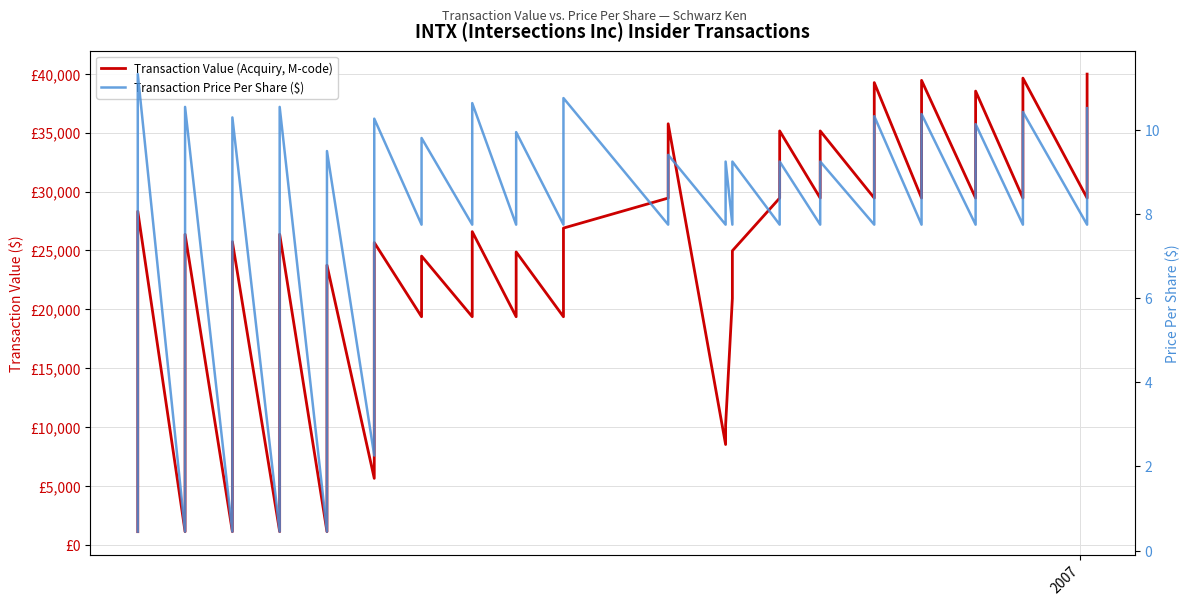

Which series has the largest range (max minus min)?

Transaction Value (Acquiry, M-code)